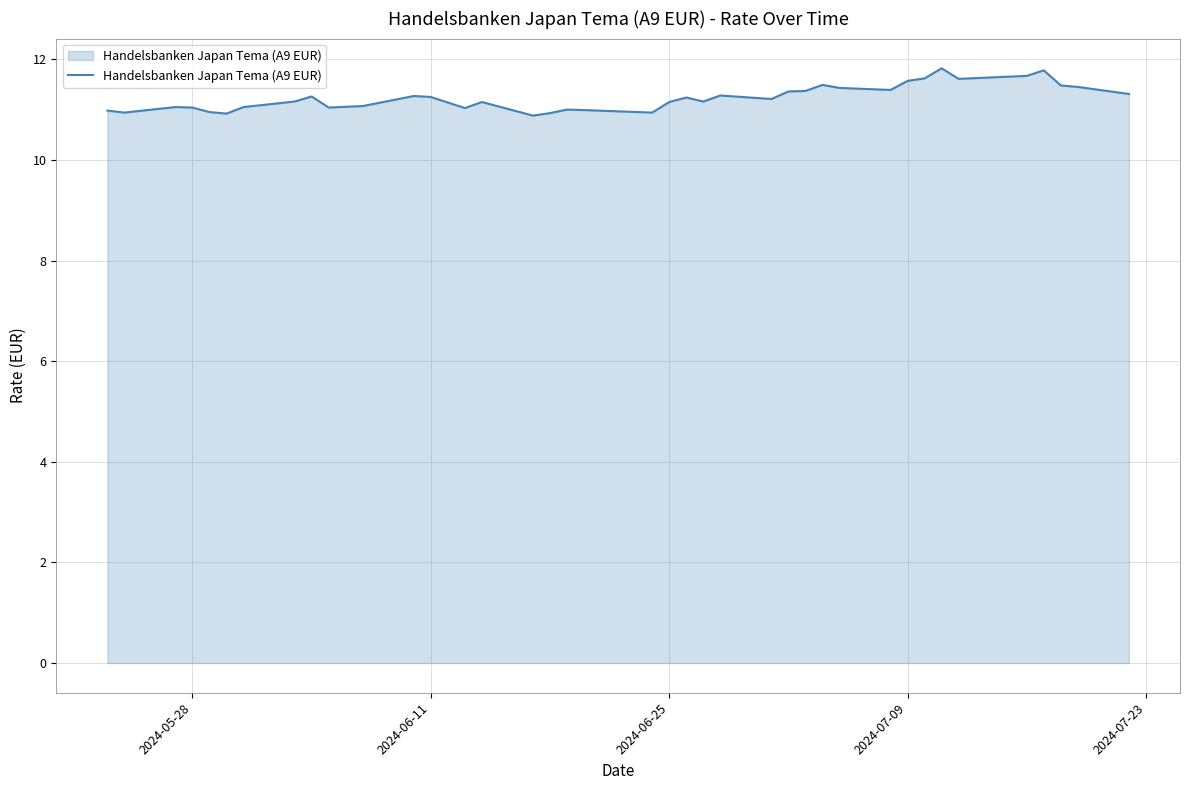

What is the minimum value shown in the chart?

10.9